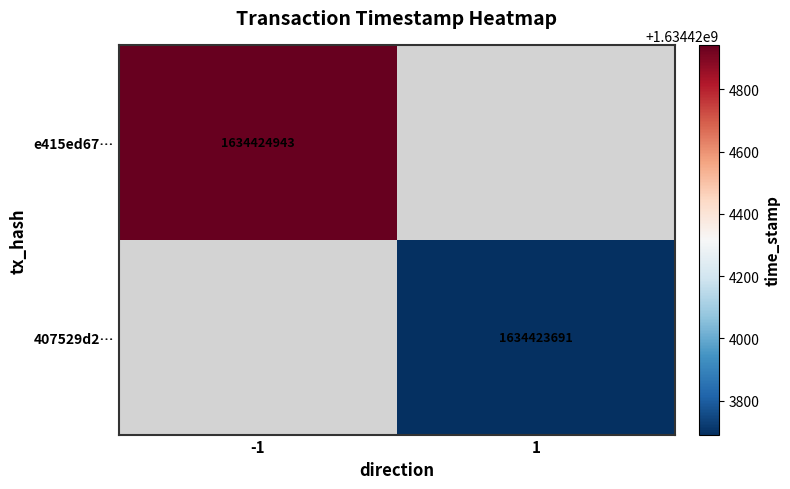

Rank the series by their maximum value, from highest to lowest.

e415ed6728d63fe3b1bc9aba41f0b092fd44cbd, 407529d2635a12dfe522f15ee412090466cca46